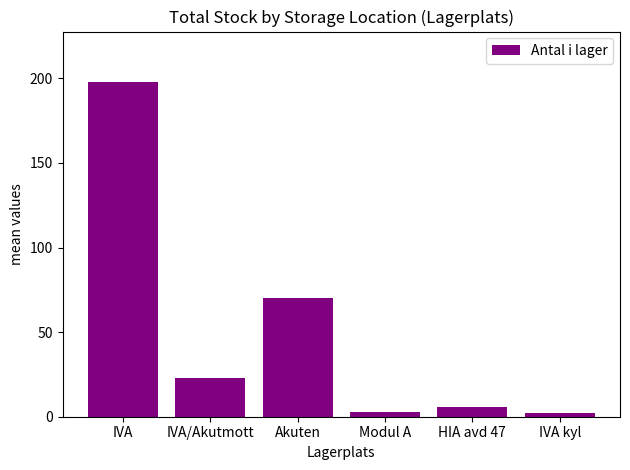

What is the label of the 4th bar from the left?

Modul A